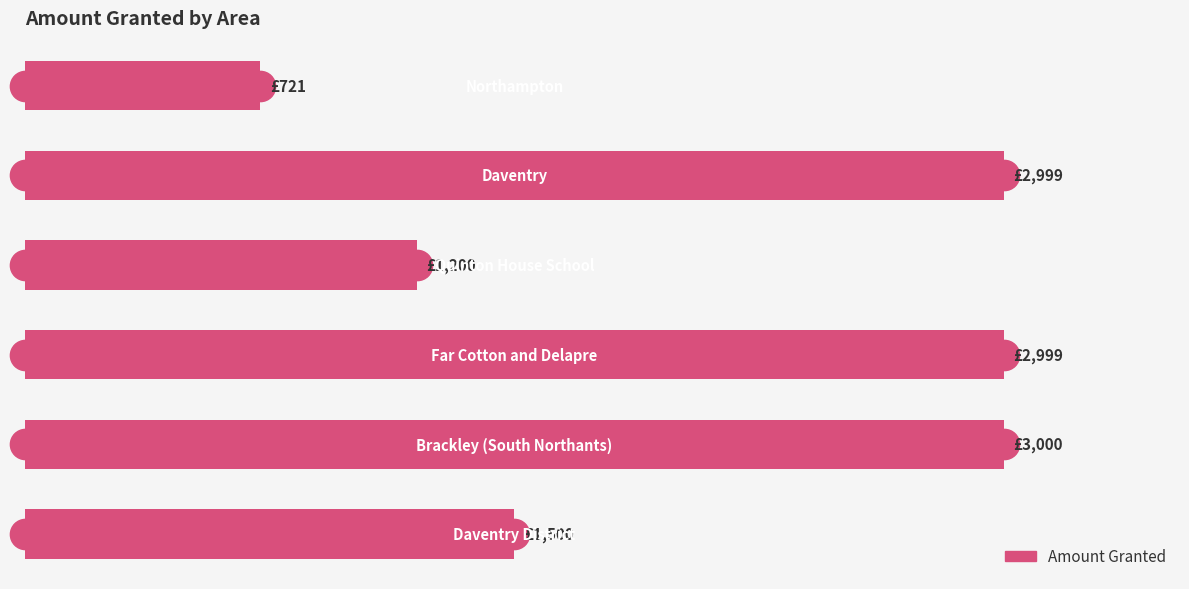

Does the chart contain any negative values?

No